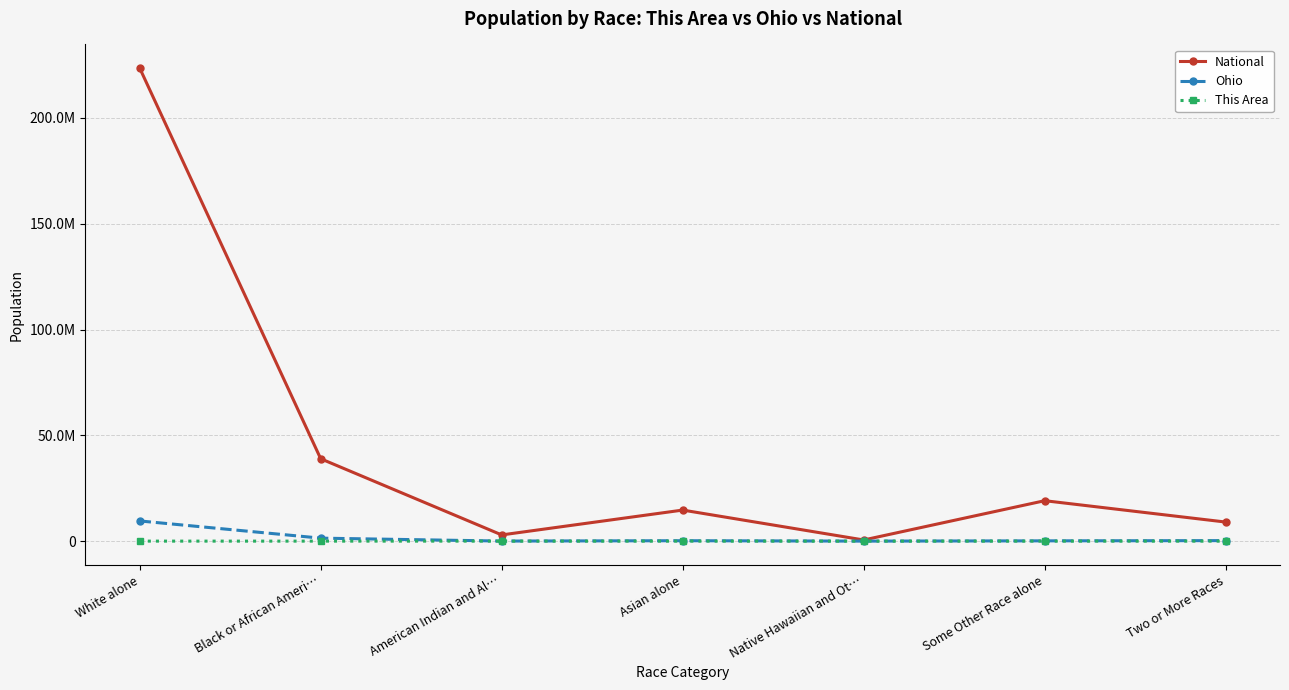

Is this an area chart (filled region under the line)?

No